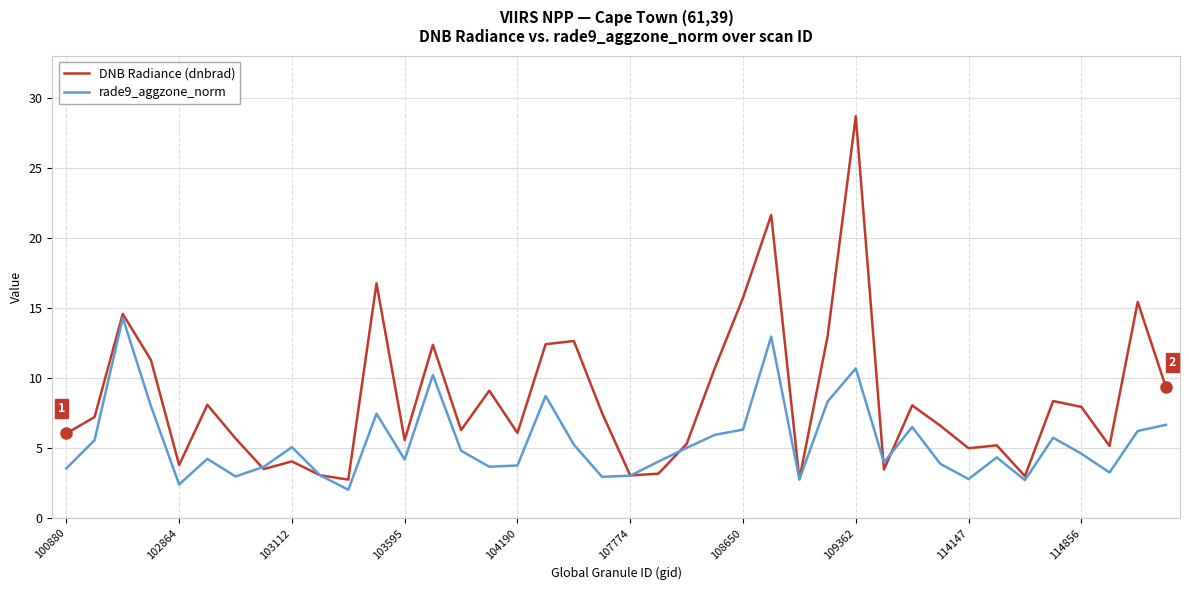

Which series has the largest range (max minus min)?

DNB Radiance (dnbrad)